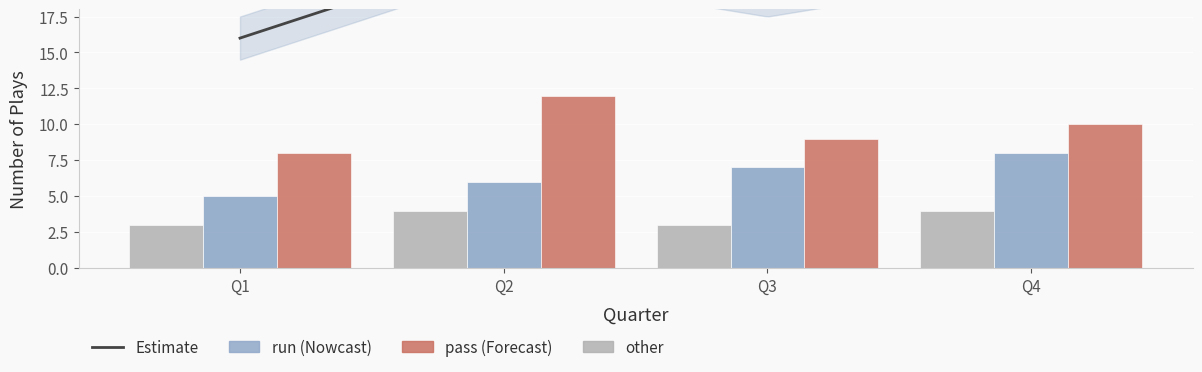

What is the total value across all series at Q2?

22